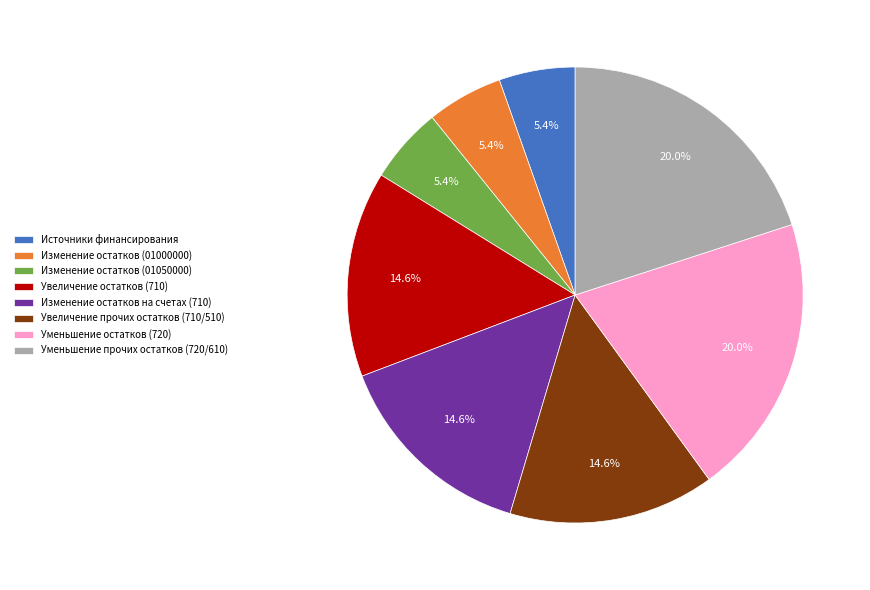

Count the number of slices in the pie.

8